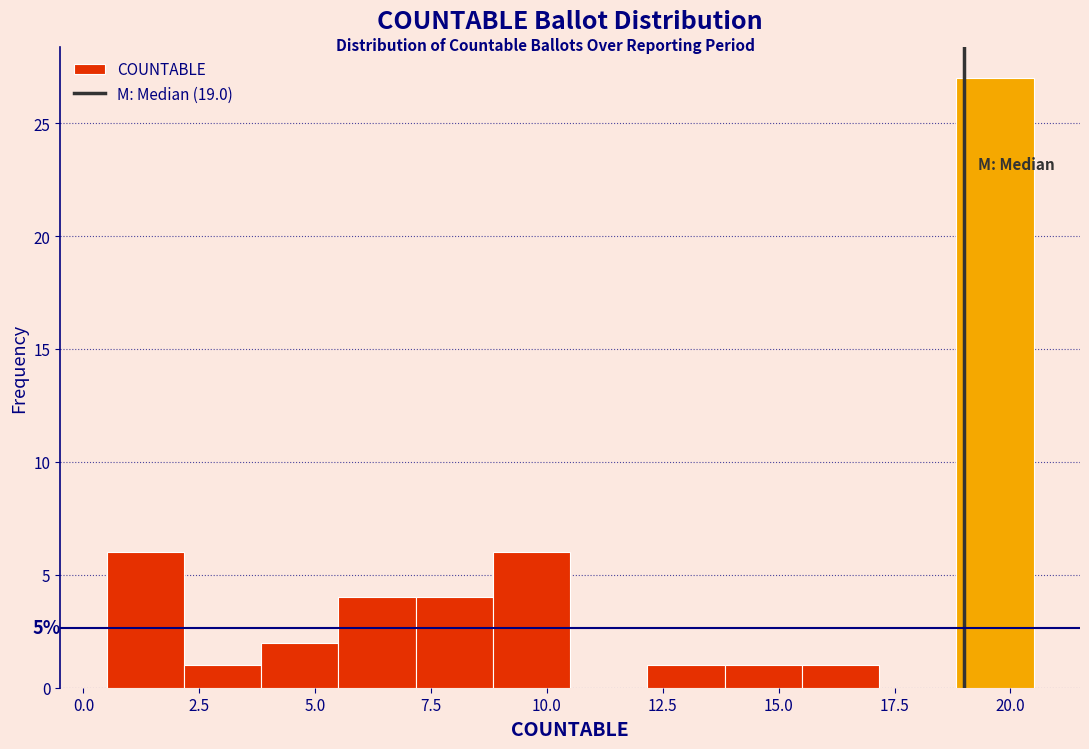

Around what value on the x-axis is the tallest bar? Give the approximate position of its centre, as read against the axis.

19.5